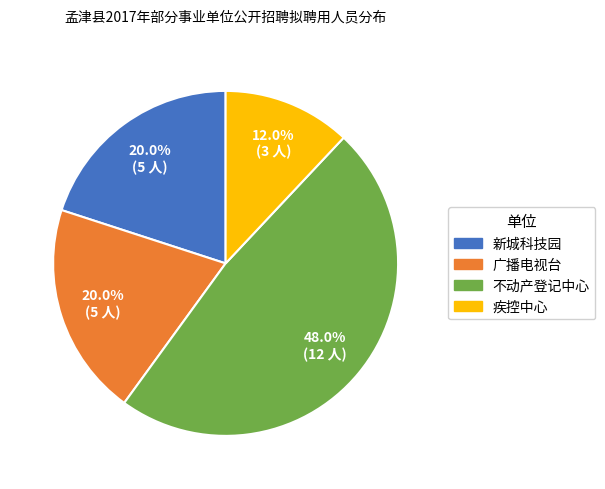

Which has a higher value, 不动产登记中心 or 新城科技园?

不动产登记中心